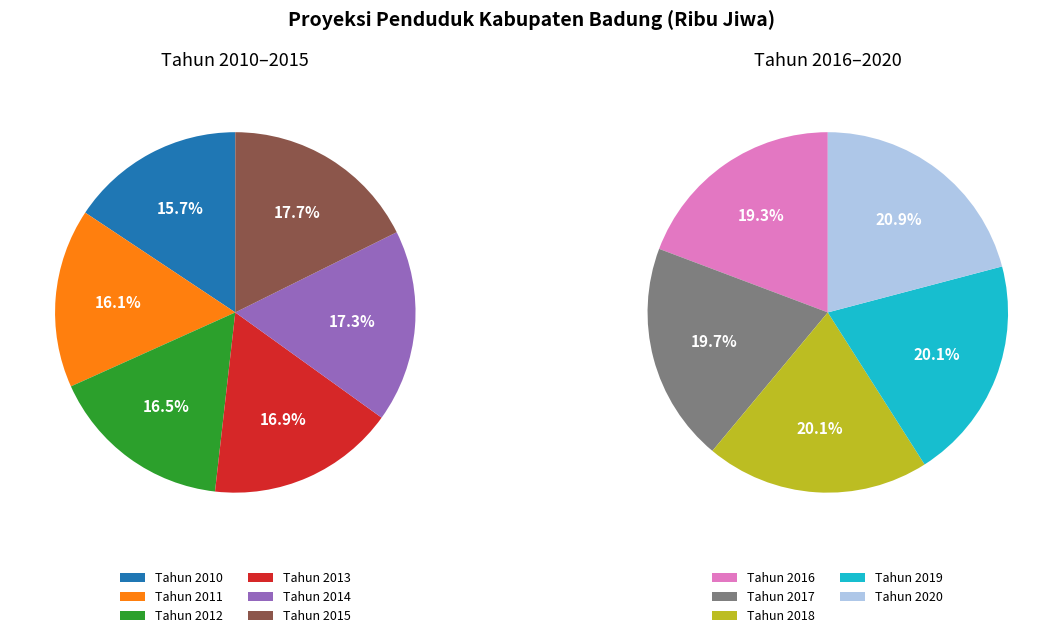

Which has a higher value, Tahun 2017 or Tahun 2019?

Tahun 2019